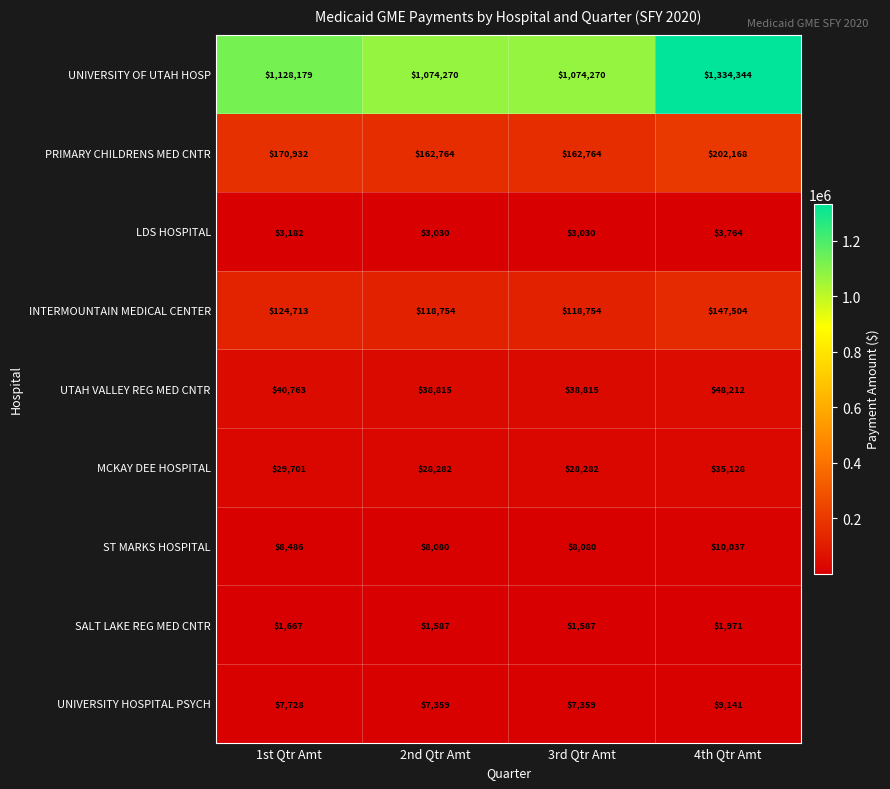

What is the maximum value for MCKAY DEE HOSPITAL?

35128